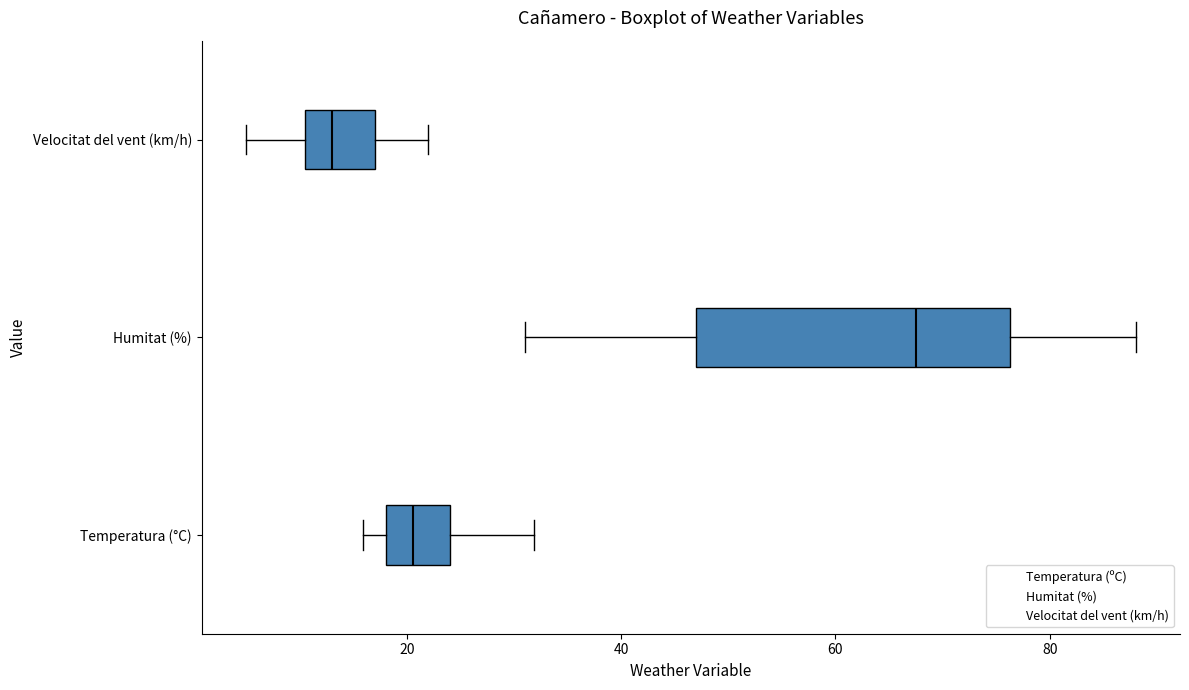

Which box has the furthest to the right median line?

Humitat (%)